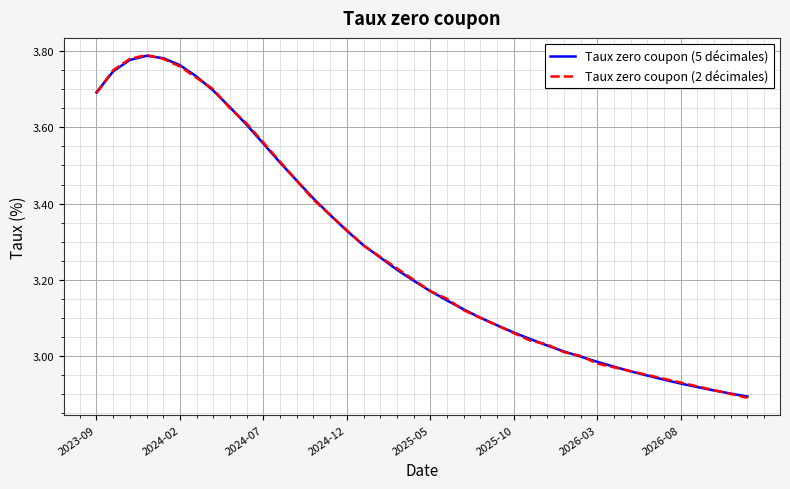

What are all the series names shown in the legend?

Taux zero coupon (5 décimales), Taux zero coupon (2 décimales)